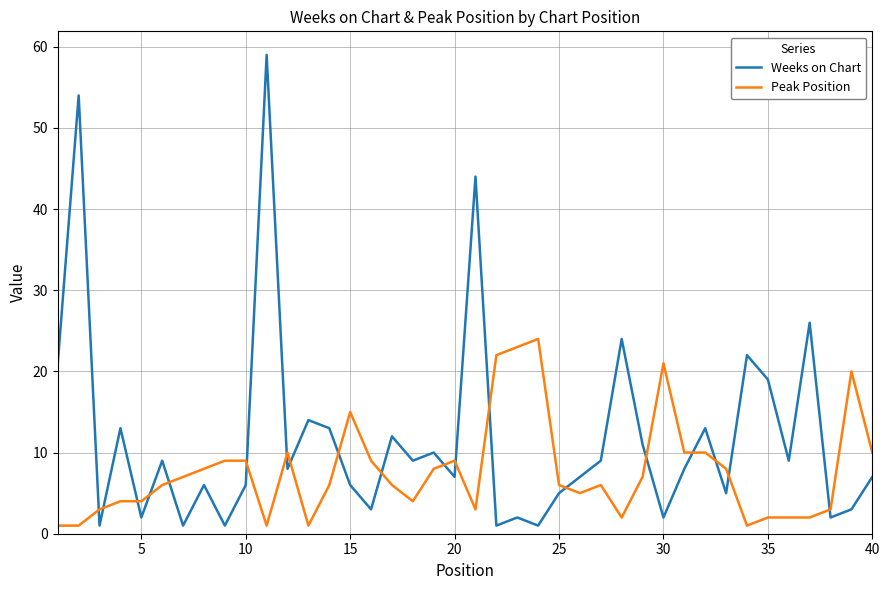

What is the maximum value shown in the chart?

59